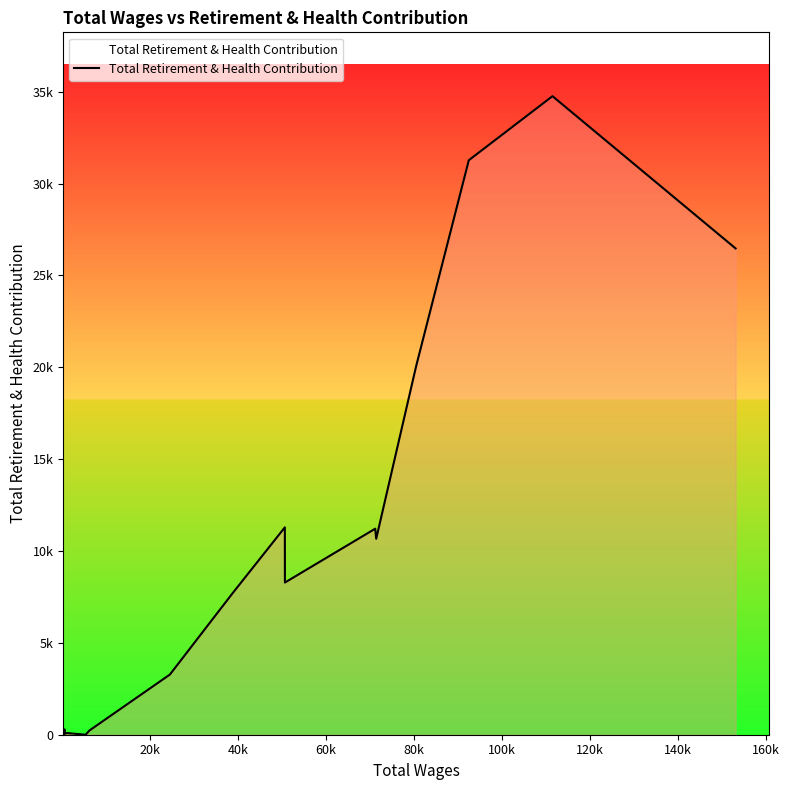

Does the chart display data point markers on the line(s)?

No